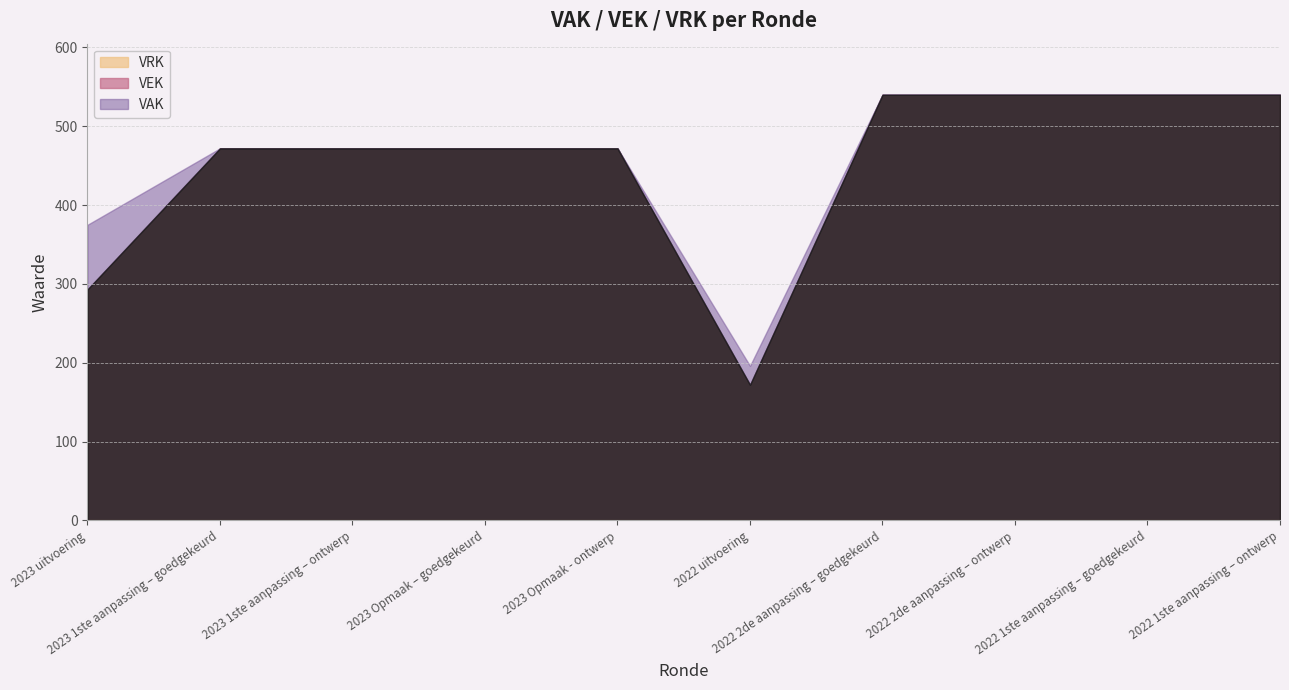

At which category is the sum across all series the highest?

2022 2de aanpassing – goedgekeurd